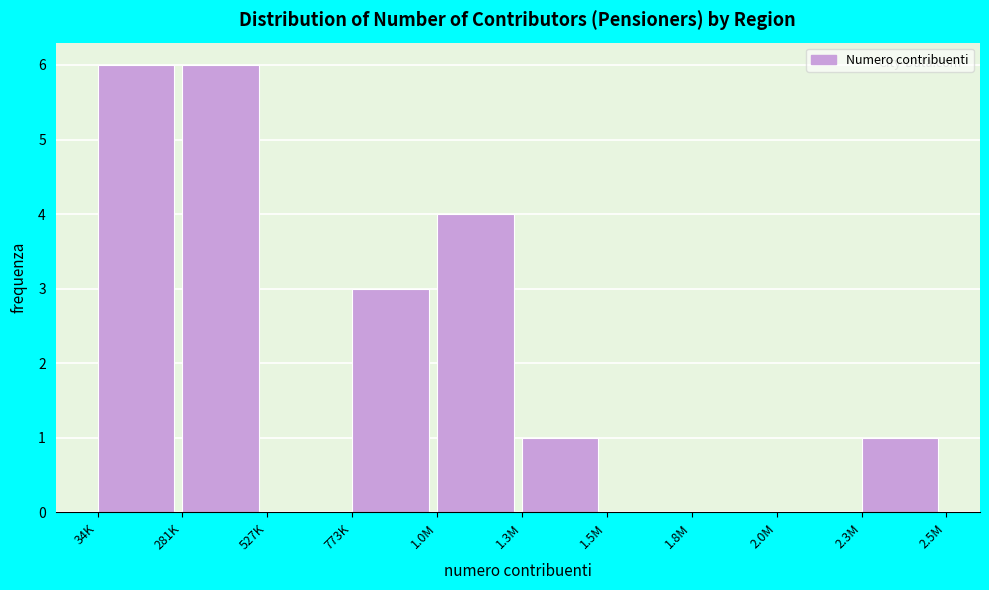

Reading left to right, list all the values displayed in this chart.

34K=6	281K=6	527K=0	773K=3	1.0M=4	1.3M=1	1.5M=0	1.8M=0	2.0M=0	2.3M=1